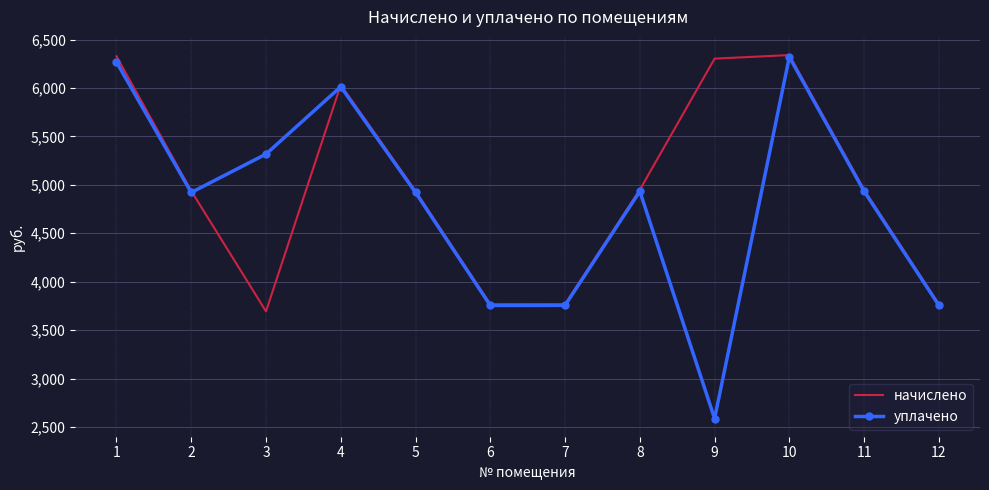

The уплачено series shows 6008.5 at 7. True or false?

False